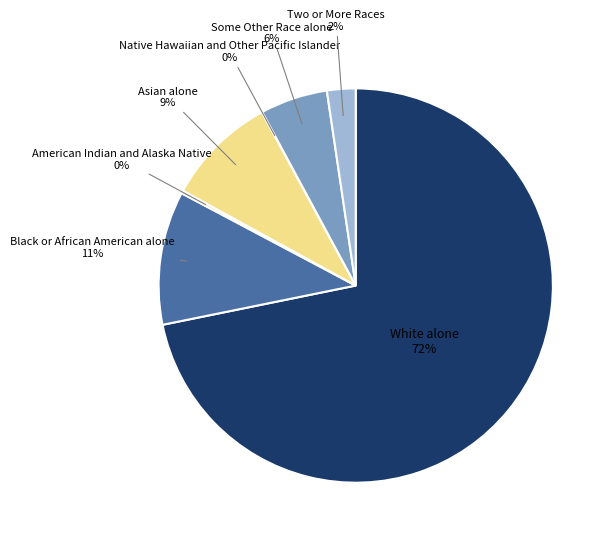

Is there a majority slice in this chart?

Yes